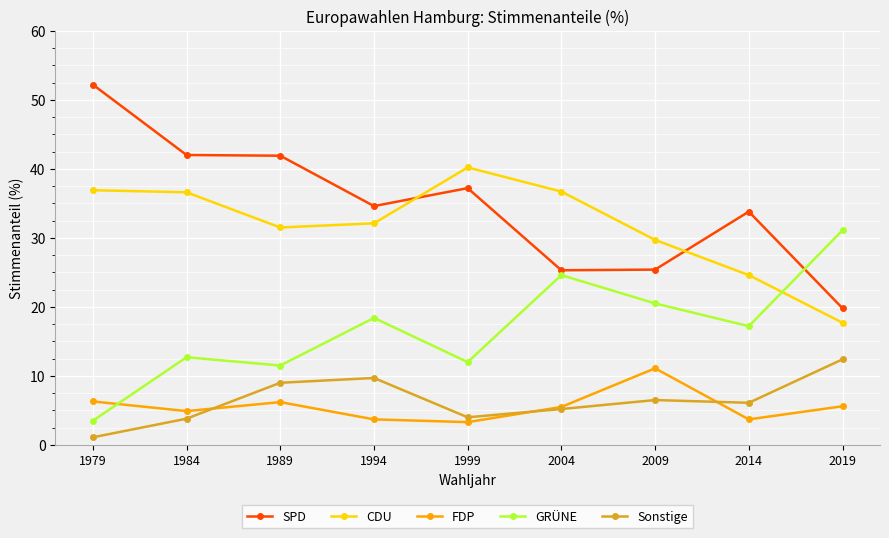

What is the difference between the highest and lowest values at 1979?

51.1